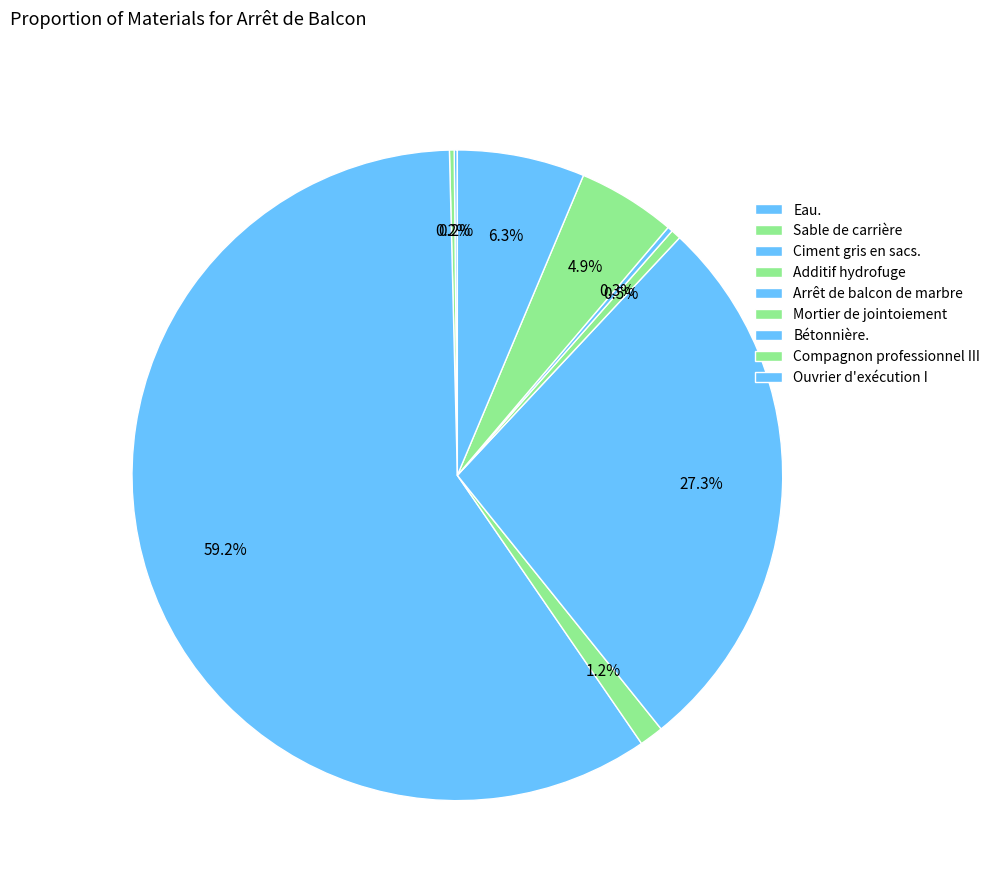

Which slice is the smallest?

Eau.